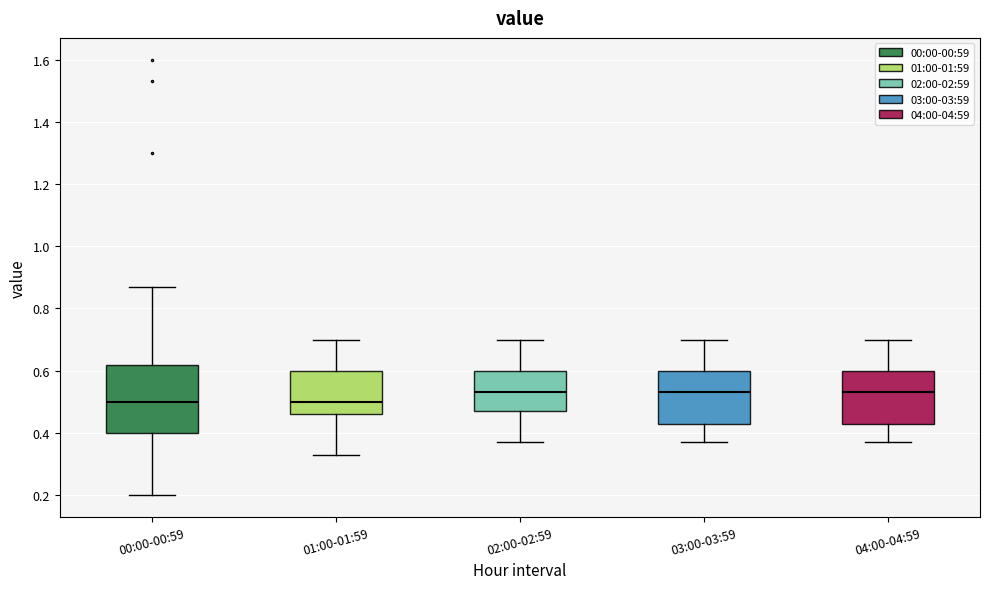

Comparing the boxes themselves (not the whiskers), which one is the tallest?

00:00-00:59